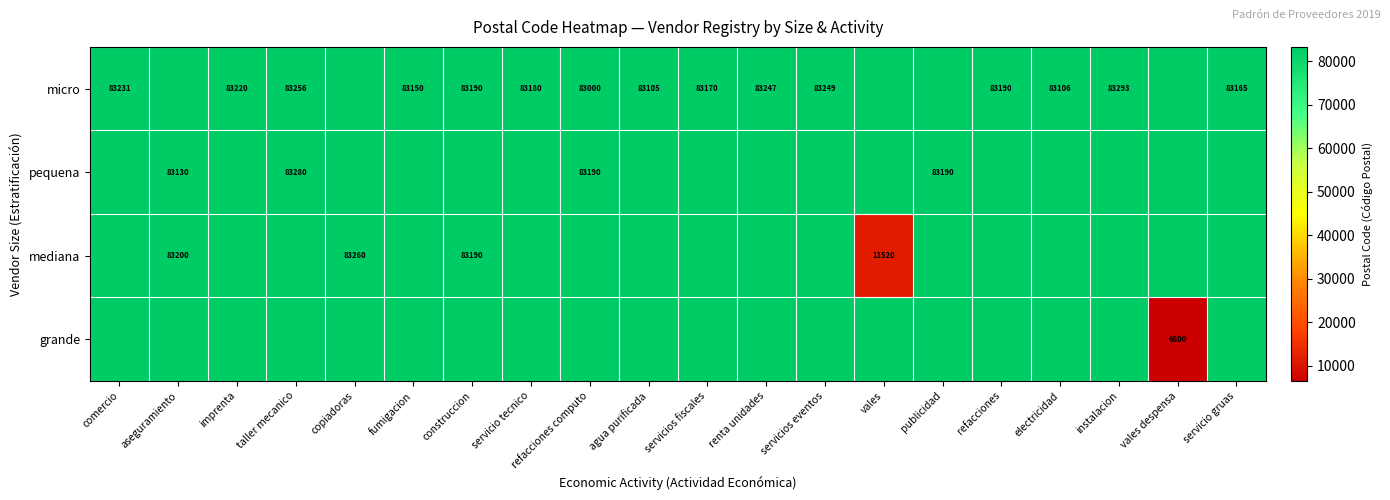

What is the spread (max minus min) of values at refacciones computo?

190.0